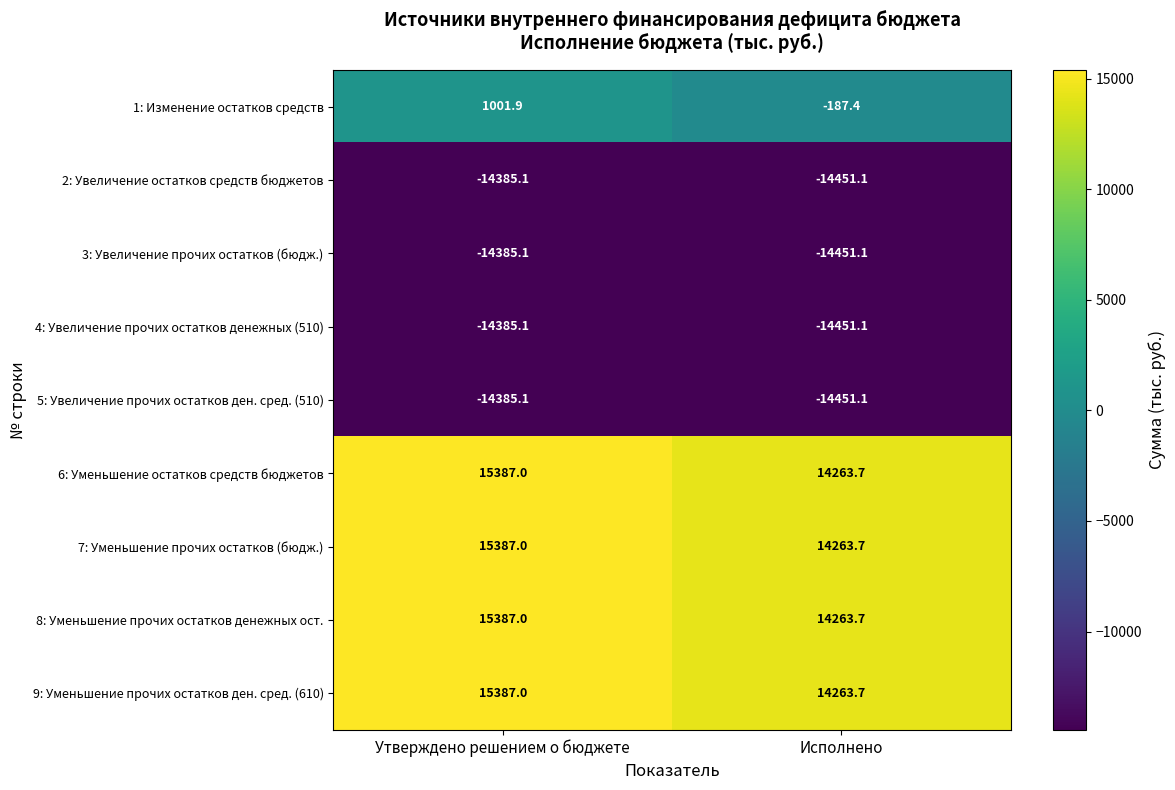

What is the sum of the 3: Увеличение прочих остатков (бюдж.) values at Исполнено and Утверждено решением о бюджете?

-28836.2